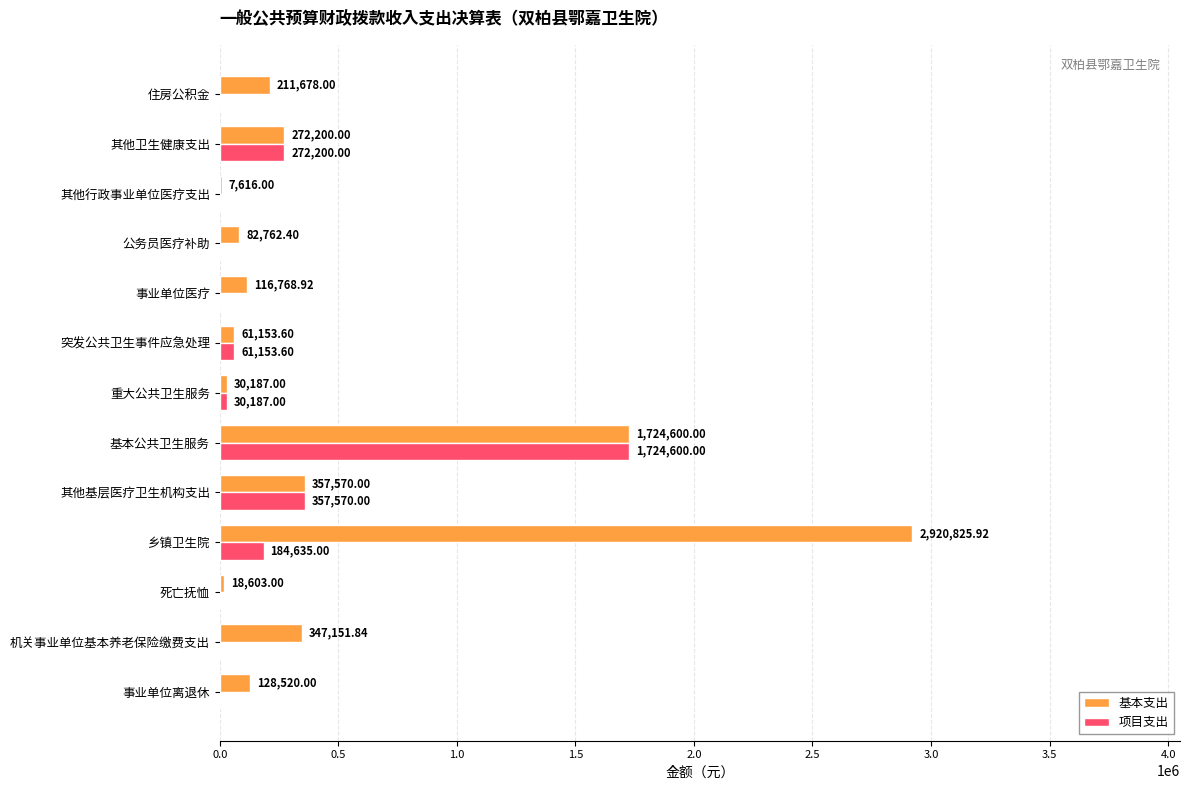

Between 乡镇卫生院 and 其他基层医疗卫生机构支出, which series saw the biggest shift?

基本支出